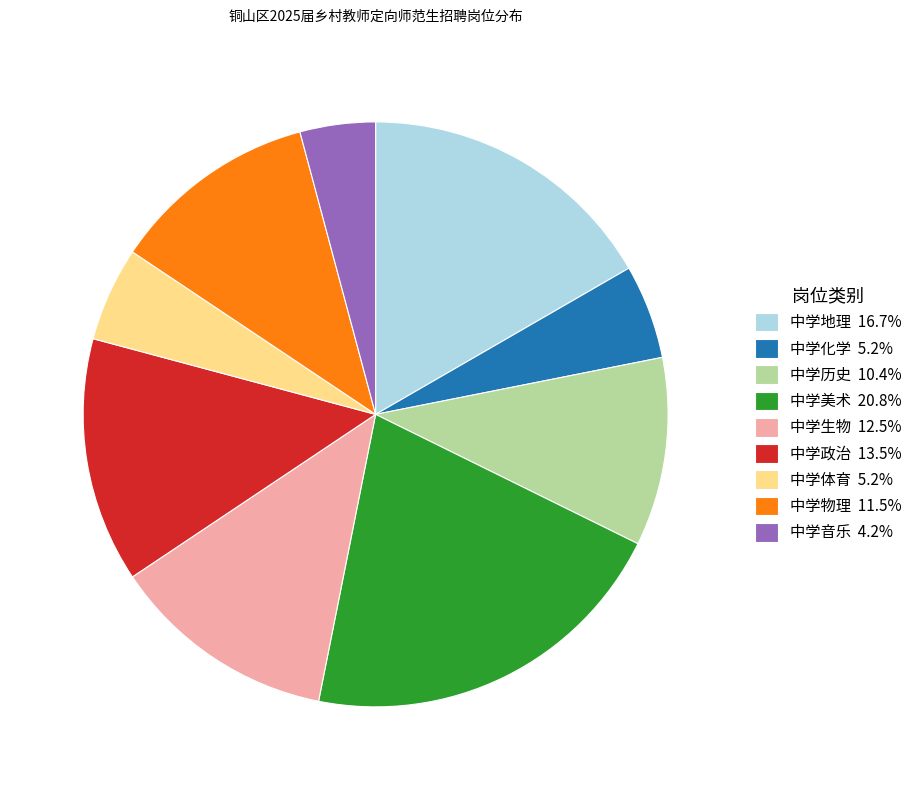

How many segments does this pie chart have?

9